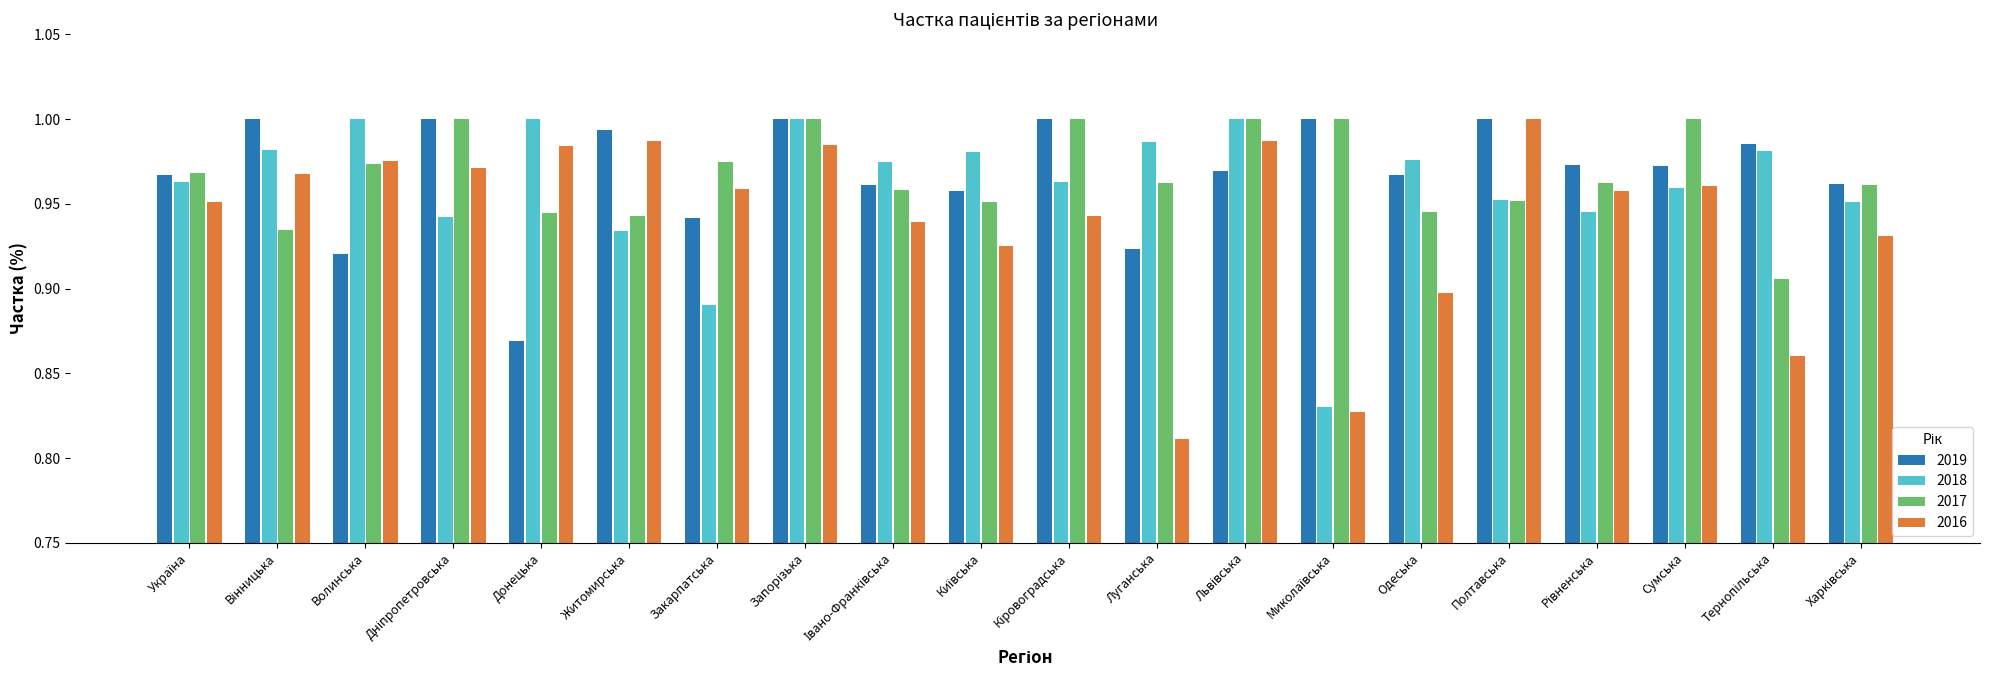

At which label is 2016 closest to 0?

Луганська